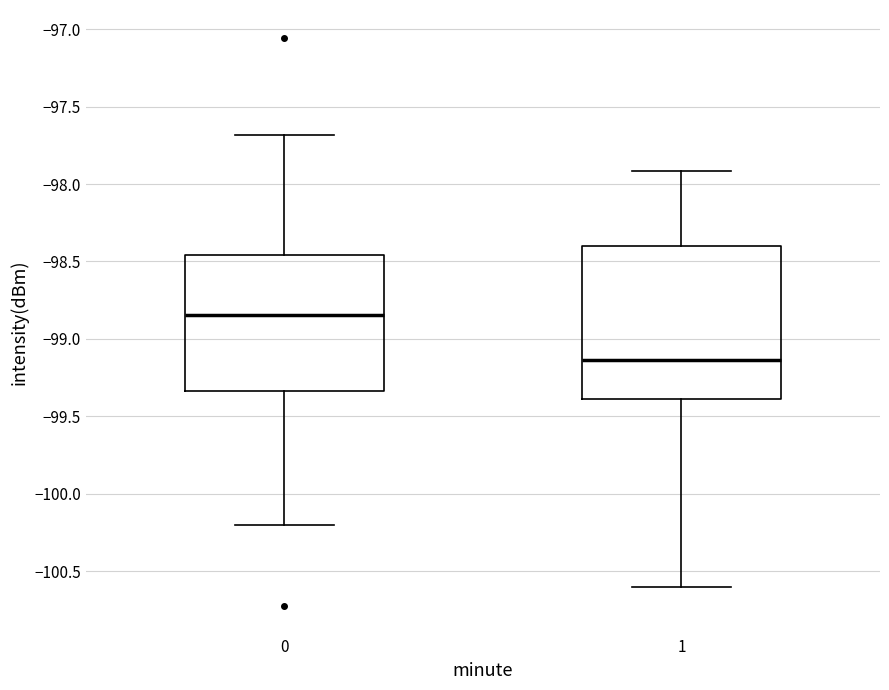

Which box has the lowest median line?

1